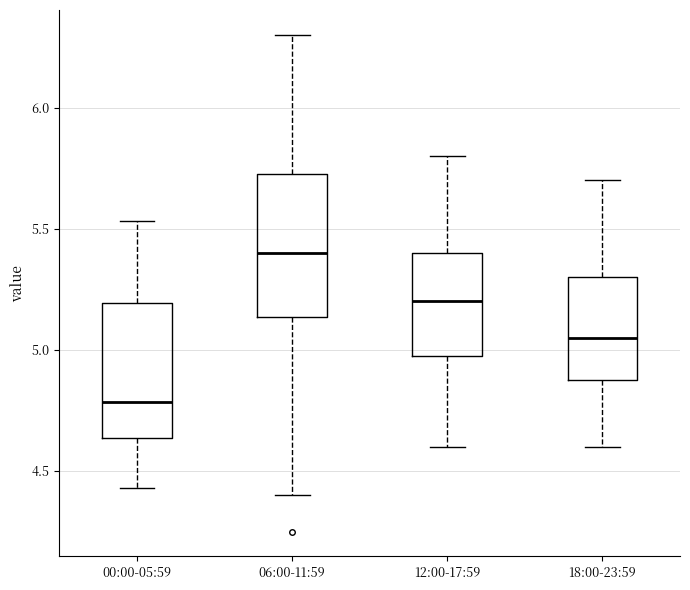

Which box's median line is the highest?

06:00-11:59